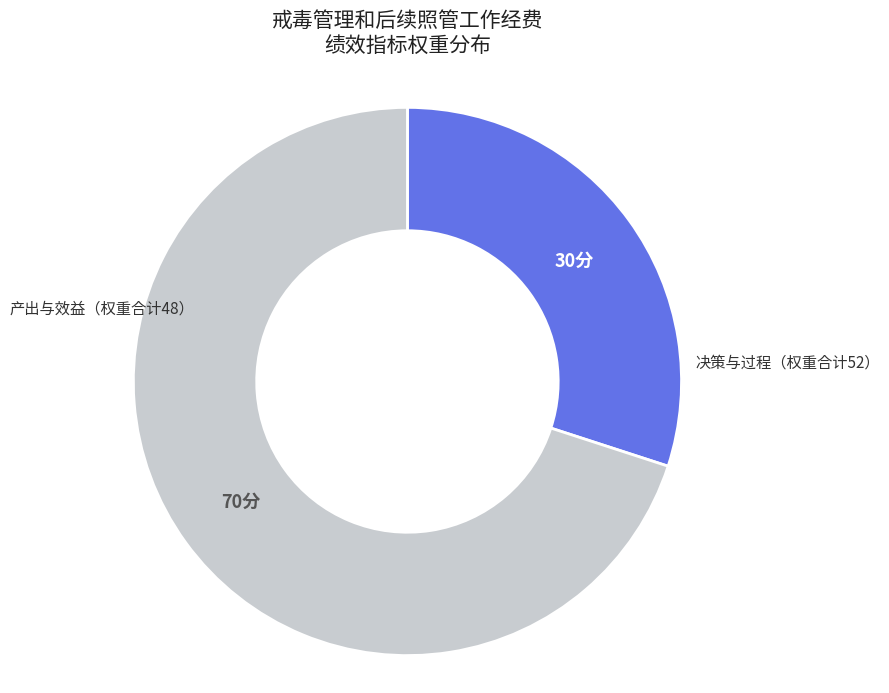

Is there a majority slice in this chart?

Yes